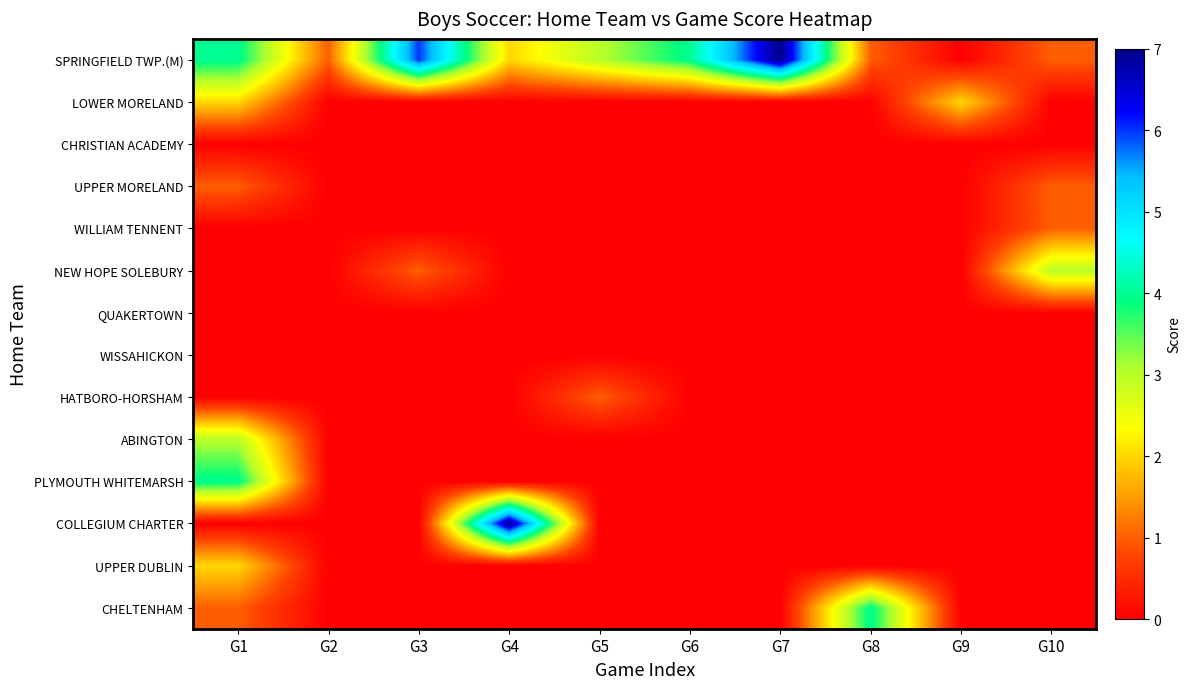

Reading left to right, list all the values displayed in this chart.

SPRINGFIELD TWP.(M): G1=4	G2=1	G3=6	G4=2	G5=3	G6=4	G7=7	G8=1	G9=0	G10=1
LOWER MORELAND: G1=2	G2=0	G3=0	G4=0	G5=0	G6=0	G7=0	G8=0	G9=2	G10=0
CHRISTIAN ACADEMY: G1=0	G2=0	G3=0	G4=0	G5=0	G6=0	G7=0	G8=0	G9=0	G10=0
UPPER MORELAND: G1=1	G2=0	G3=0	G4=0	G5=0	G6=0	G7=0	G8=0	G9=0	G10=1
WILLIAM TENNENT: G1=0	G2=0	G3=0	G4=0	G5=0	G6=0	G7=0	G8=0	G9=0	G10=1
NEW HOPE SOLEBURY: G1=0	G2=0	G3=1	G4=0	G5=0	G6=0	G7=0	G8=0	G9=0	G10=3
QUAKERTOWN: G1=0	G2=0	G3=0	G4=0	G5=0	G6=0	G7=0	G8=0	G9=0	G10=0
WISSAHICKON: G1=0	G2=0	G3=0	G4=0	G5=0	G6=0	G7=0	G8=0	G9=0	G10=0
HATBORO-HORSHAM: G1=0	G2=0	G3=0	G4=0	G5=1	G6=0	G7=0	G8=0	G9=0	G10=0
ABINGTON: G1=3	G2=0	G3=0	G4=0	G5=0	G6=0	G7=0	G8=0	G9=0	G10=0
PLYMOUTH WHITEMARSH: G1=4	G2=0	G3=0	G4=0	G5=0	G6=0	G7=0	G8=0	G9=0	G10=0
COLLEGIUM CHARTER: G1=0	G2=0	G3=0	G4=7	G5=0	G6=0	G7=0	G8=0	G9=0	G10=0
UPPER DUBLIN: G1=2	G2=0	G3=0	G4=0	G5=0	G6=0	G7=0	G8=0	G9=0	G10=0
CHELTENHAM: G1=1	G2=0	G3=0	G4=0	G5=0	G6=0	G7=0	G8=4	G9=0	G10=0